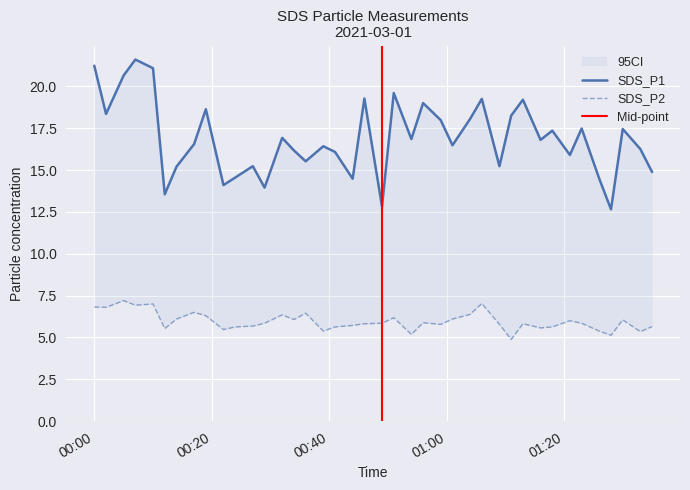

What is the total value across all series at 2021-03-01 00:17?

23.1